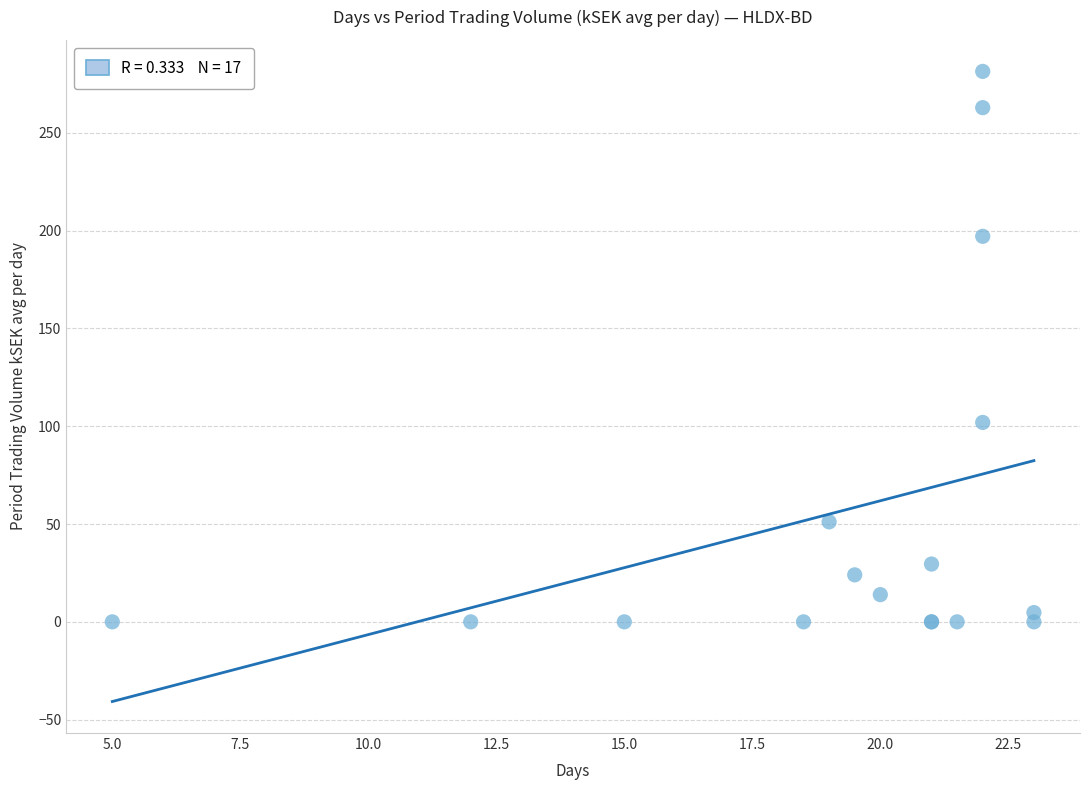

What Y value in the scatter plot is closest to 140?

102.0